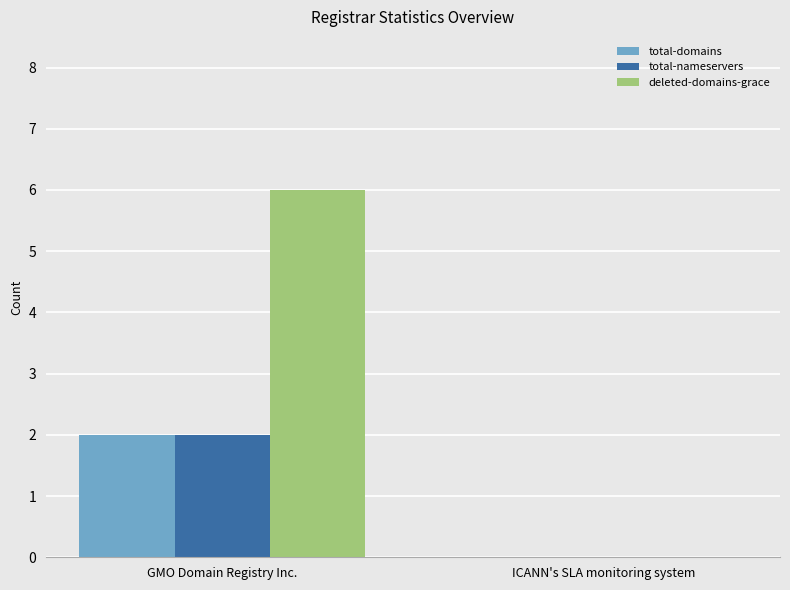

True or false: total-nameservers has a value of 0 at ICANN's SLA monitoring system.

True